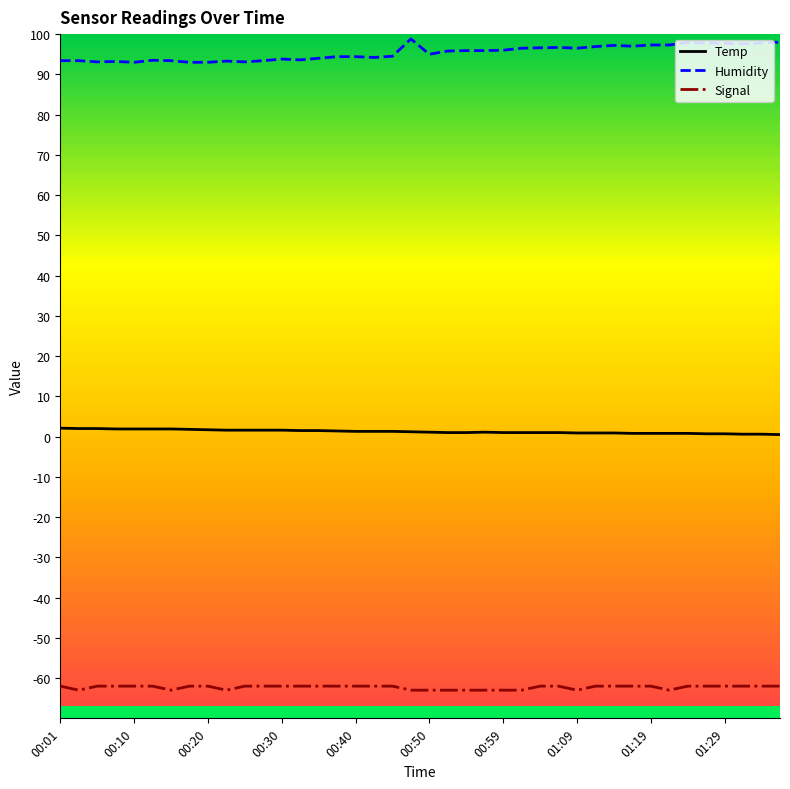

What is the difference between the maximum and minimum values in the Humidity series?

5.8